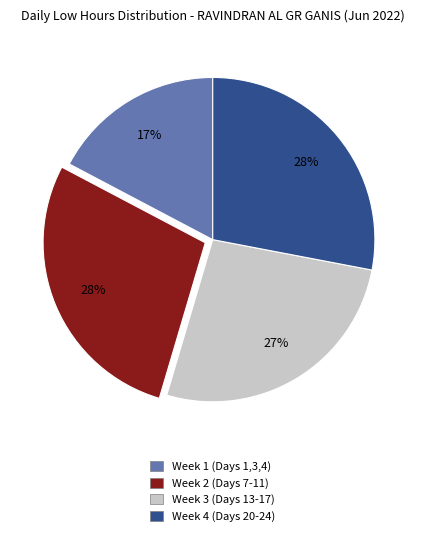

Is there any slice that represents more than half of the pie?

No